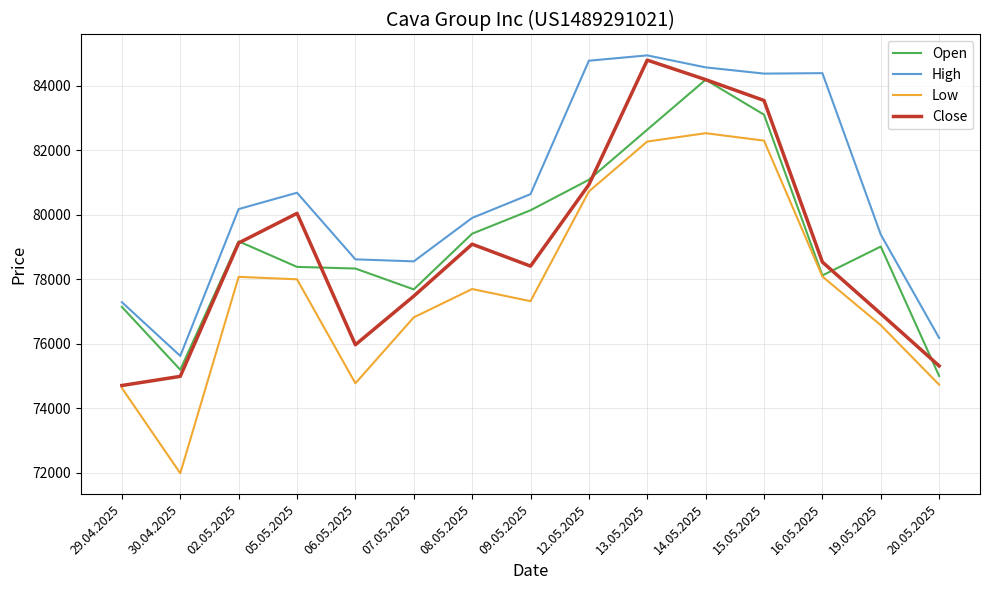

True or false: High and Low intersect in this chart.

False